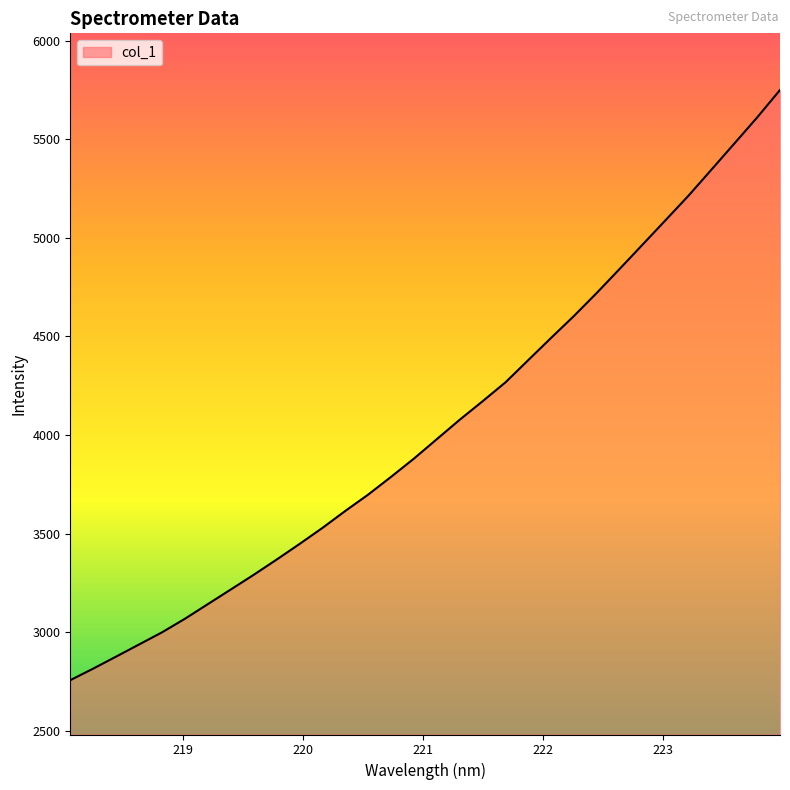

What is the smallest value displayed?

2756.2